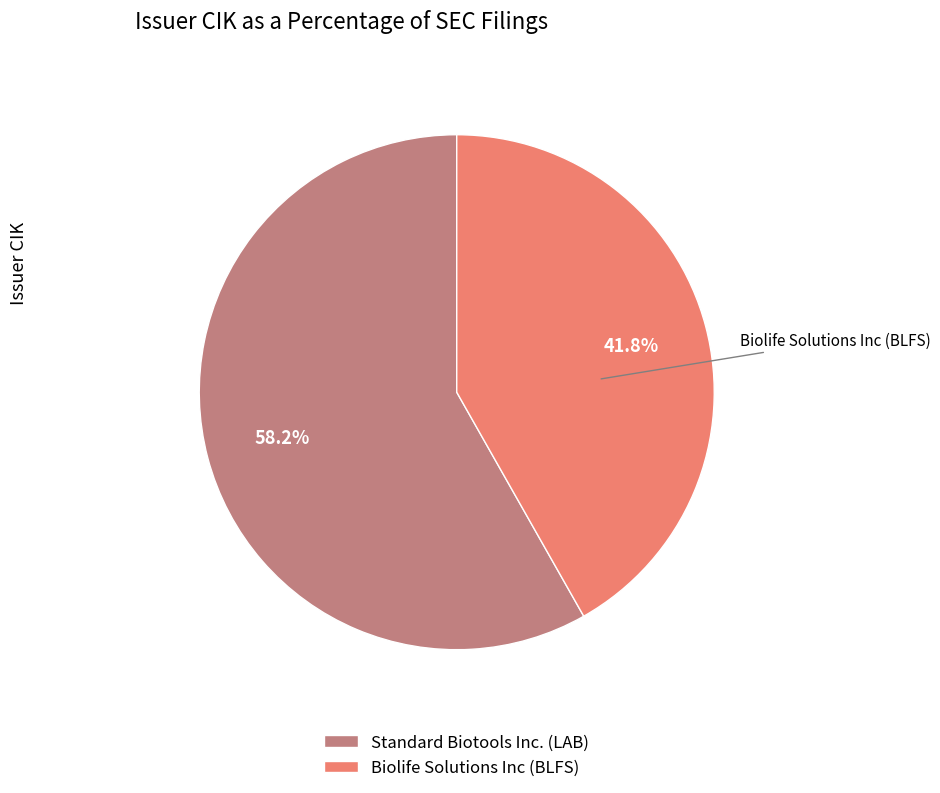

To the nearest percent, what is the combined percentage of Biolife Solutions Inc (BLFS) and Standard Biotools Inc. (LAB)?

100%